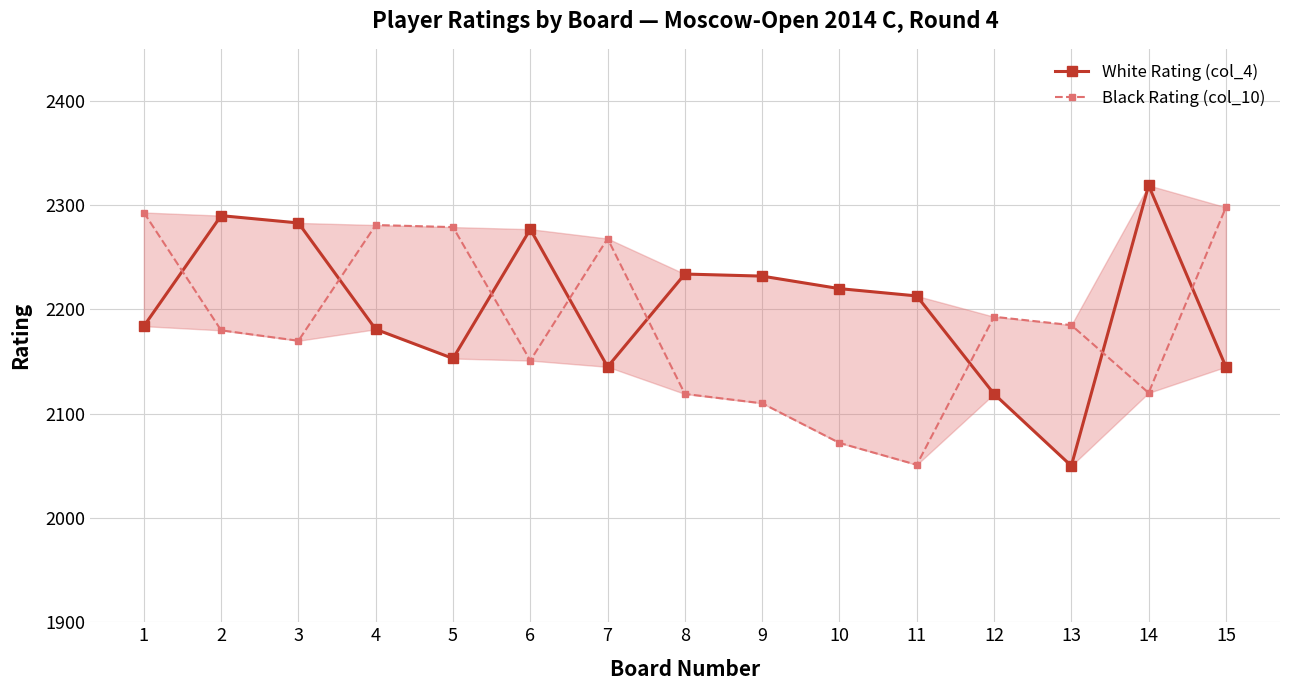

What are all the series names shown in the legend?

White Rating (col_4), Black Rating (col_10)